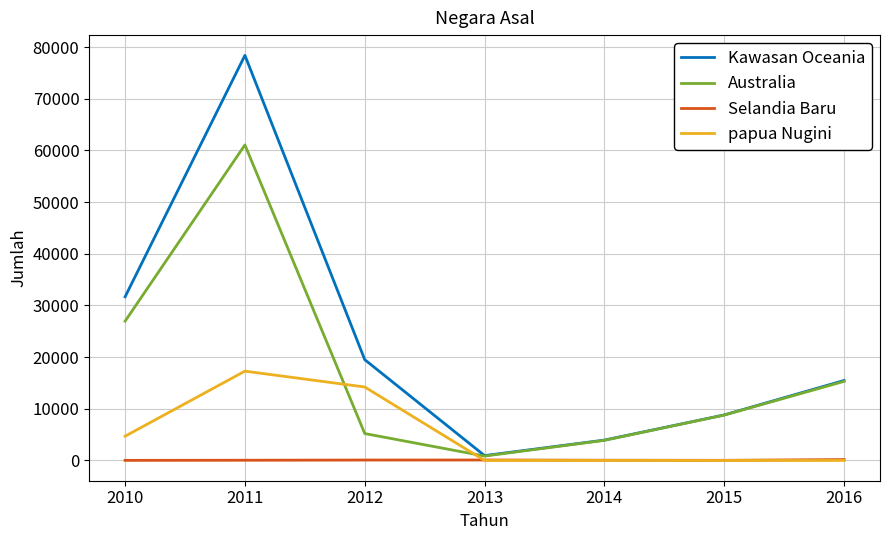

True or false: Selandia Baru and Australia intersect in this chart.

False